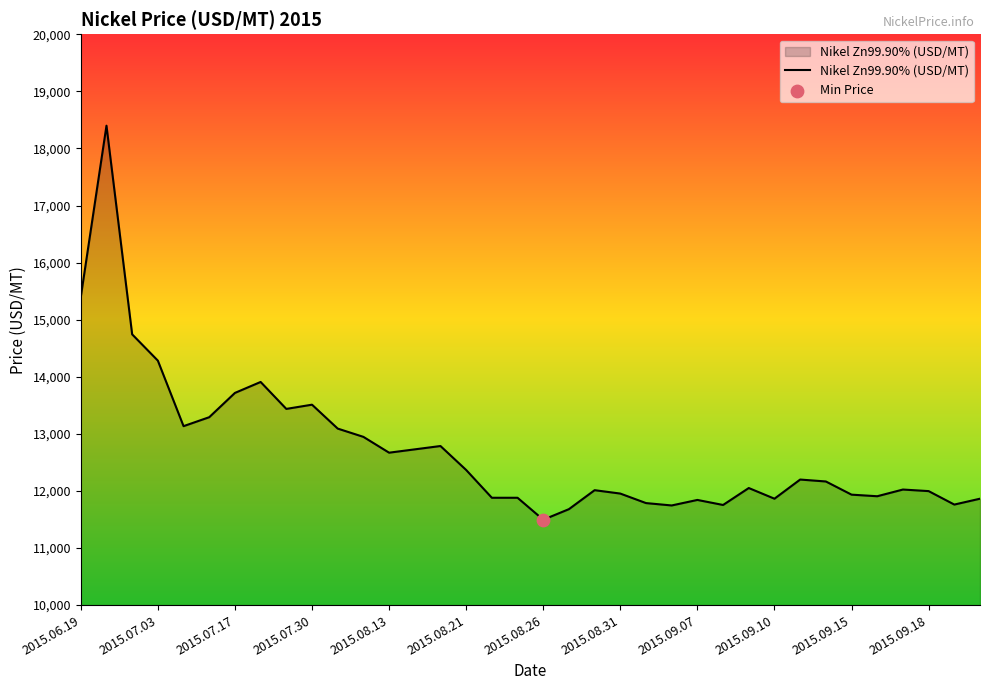

What is the greatest value displayed?

18398.7